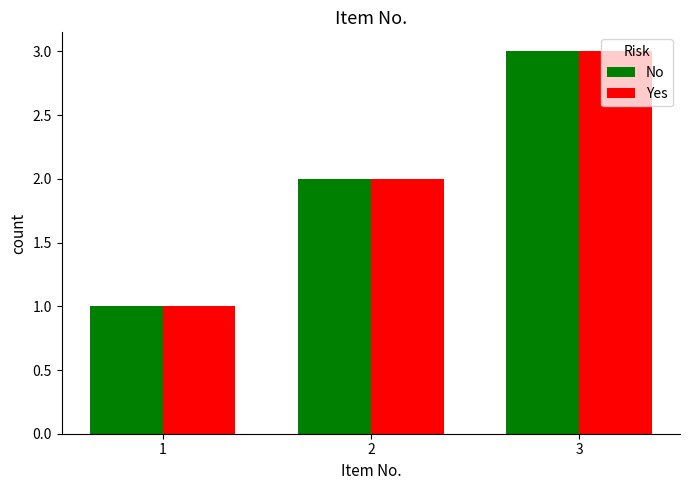

The value of Yes at 3 is 3. True or false?

True